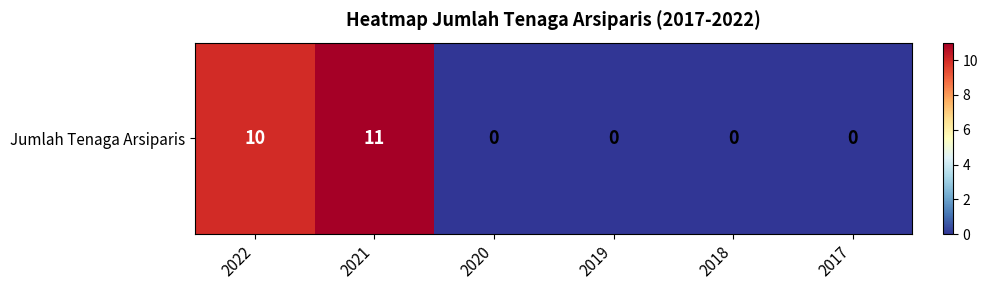

Rank the categories by value from lowest to highest.

2020, 2019, 2018, 2017, 2022, 2021